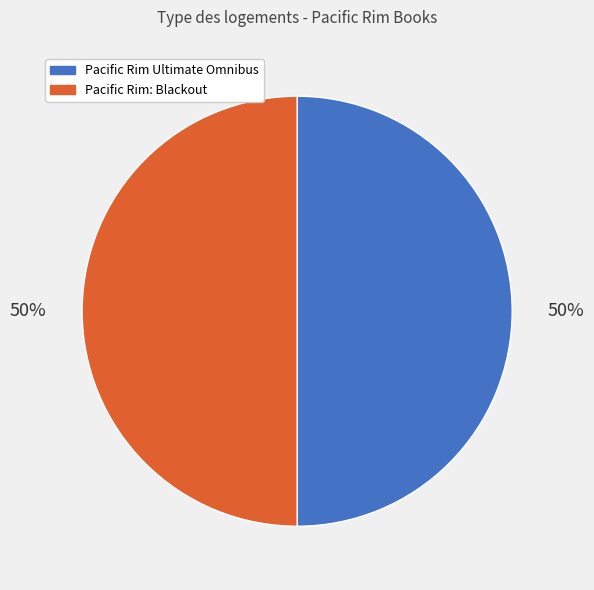

True or false: Pacific Rim: Blackout accounts for 39% of the total.

False